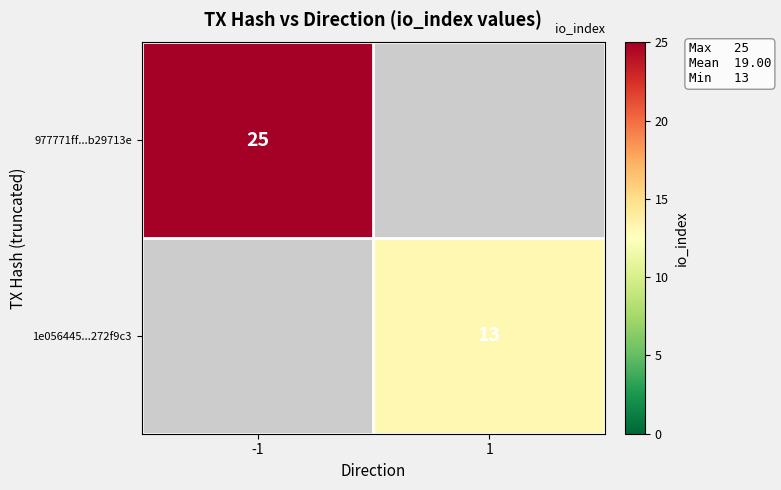

True or false: 1e056445...272f9c3 has a value of 22.4 at 1.

False